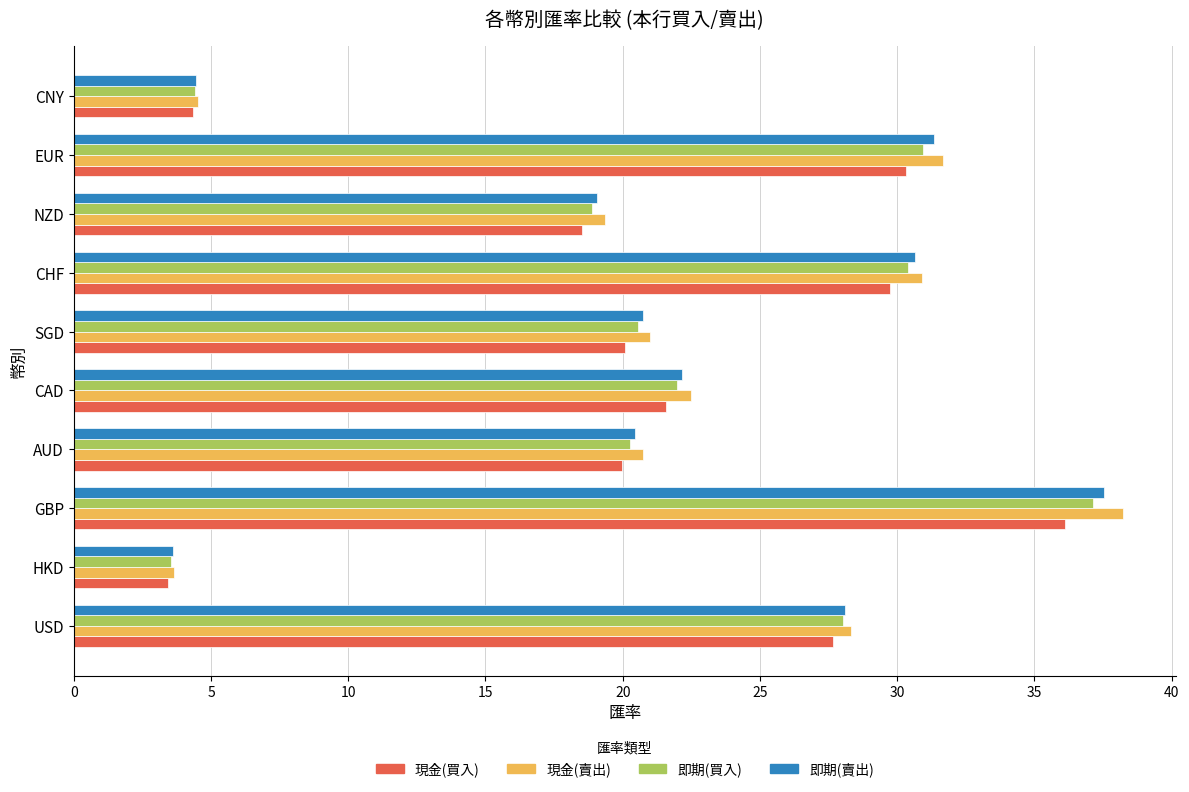

Which series has the largest range (max minus min)?

現金(賣出)